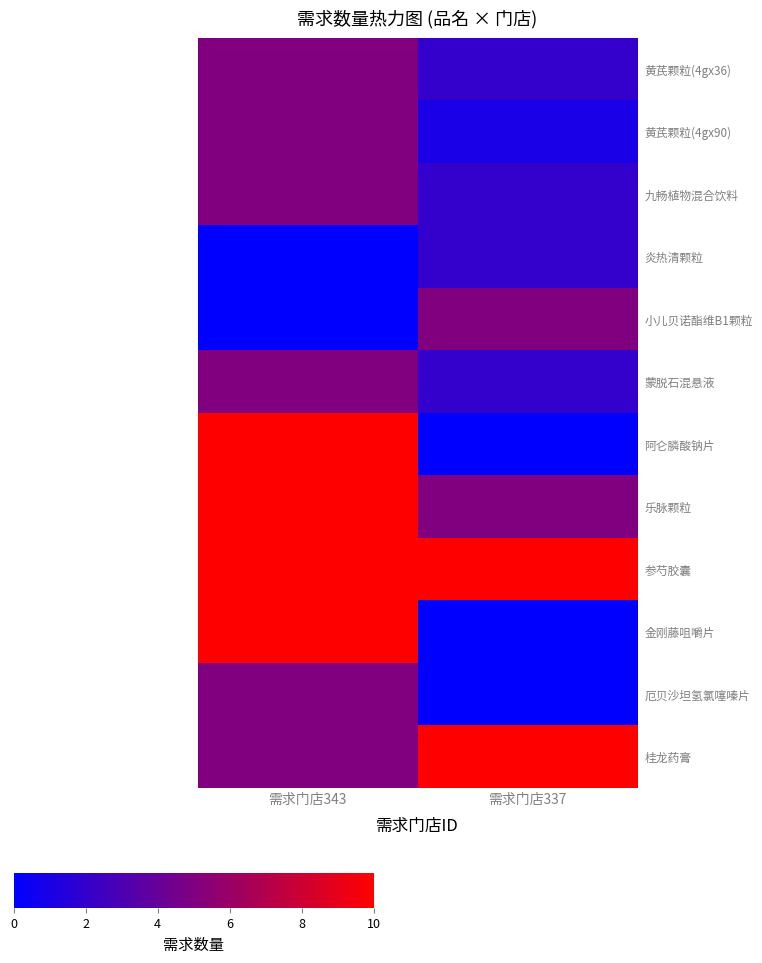

At 需求门店343, list the series in order from largest to smallest.

阿仑膦酸钠片, 乐脉颗粒, 参芍胶囊, 金刚藤咀嚼片, 黄芪颗粒(4gx36), 黄芪颗粒(4gx90), 九畅植物混合饮料, 蒙脱石混悬液, 厄贝沙坦氢氯噻嗪片, 桂龙药膏, 炎热清颗粒, 小儿贝诺酯维B1颗粒